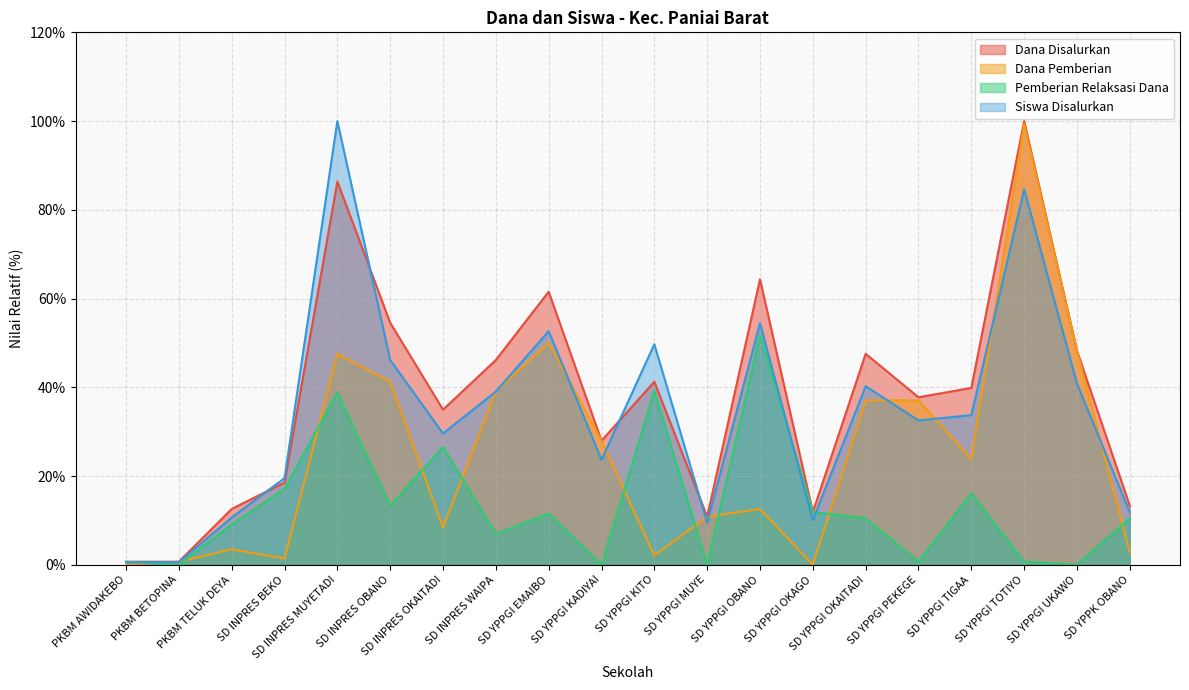

What is the difference between the maximum and second lowest values in the Dana Disalurkan series?

99.3